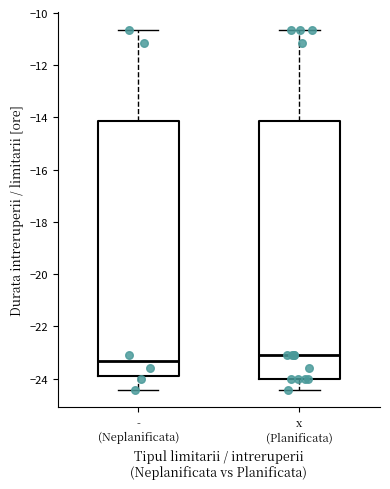

Reading left to right, read every box against the y-axis: the position of its median line, the range the box covers, and the ends of its whiskers. The values are not printed on the chart, so give them approximately, as read against the axis.

- (Neplanificata): median -23.4, box -23.8 to -14.2, whiskers -24.4 to -10.6
x (Planificata): median -23.0, box -24.0 to -14.2, whiskers -24.4 to -10.6